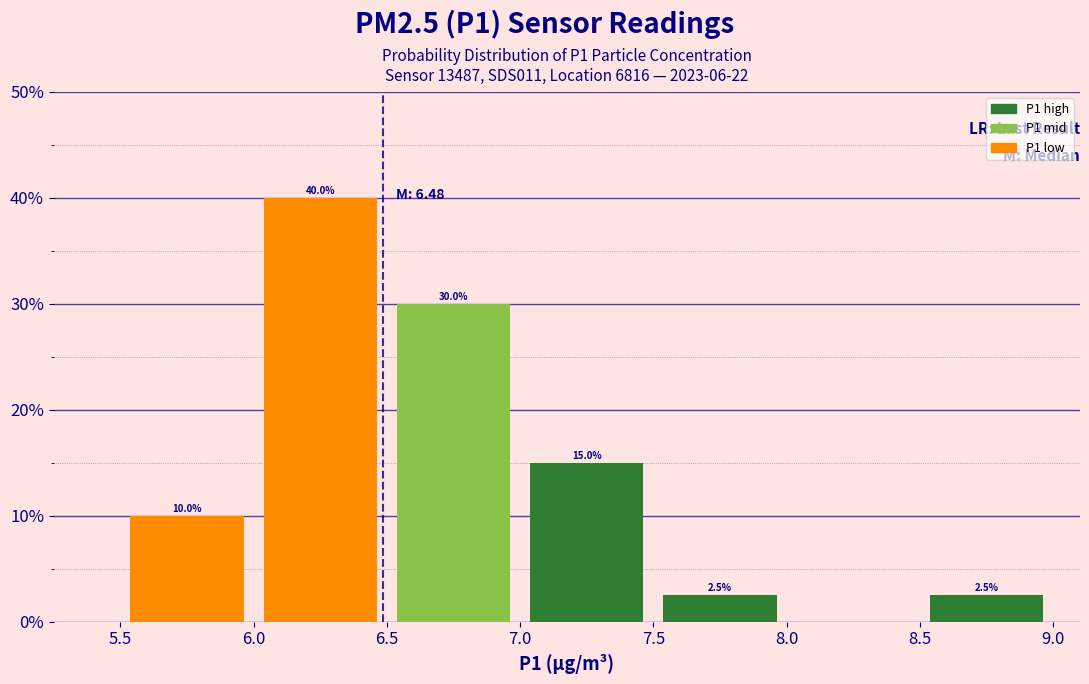

Which range on the x-axis has the tallest bar?

6.0 to 6.5